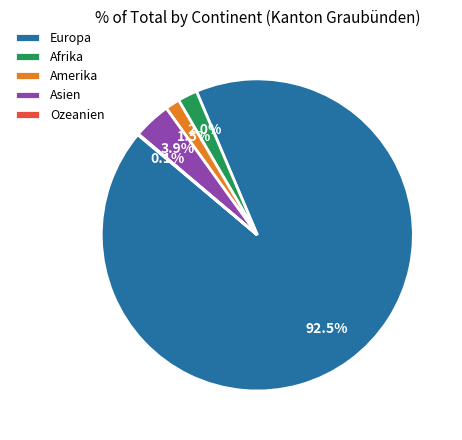

Does any single category account for the majority?

Yes